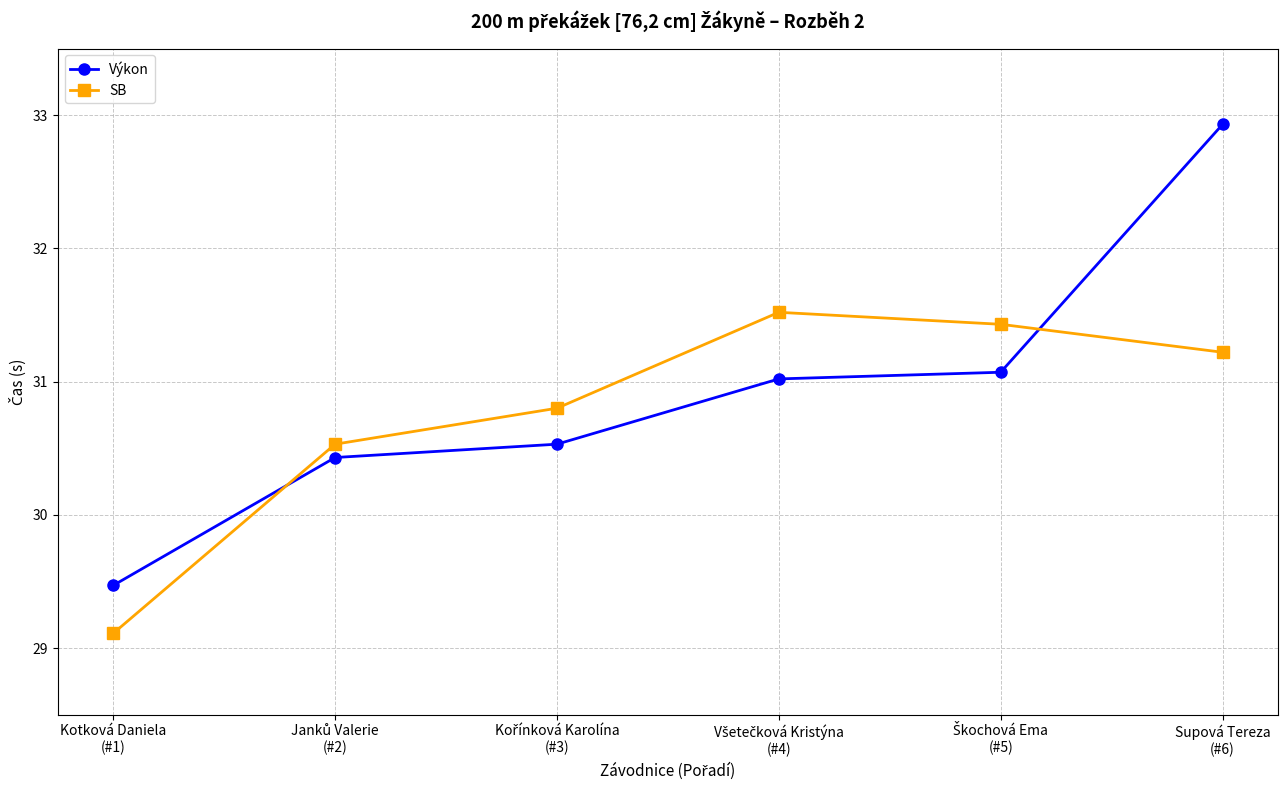

Which series has the widest spread of values?

Výkon